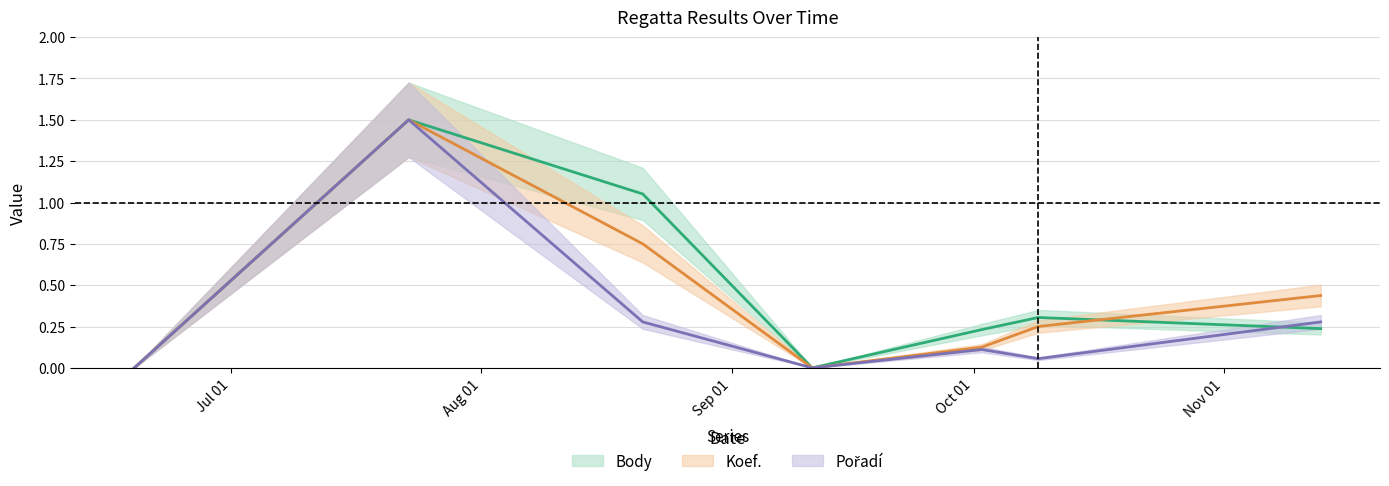

Is the value of Body at 2021-07-23 greater than the value of Koef. at 2021-09-11?

Yes